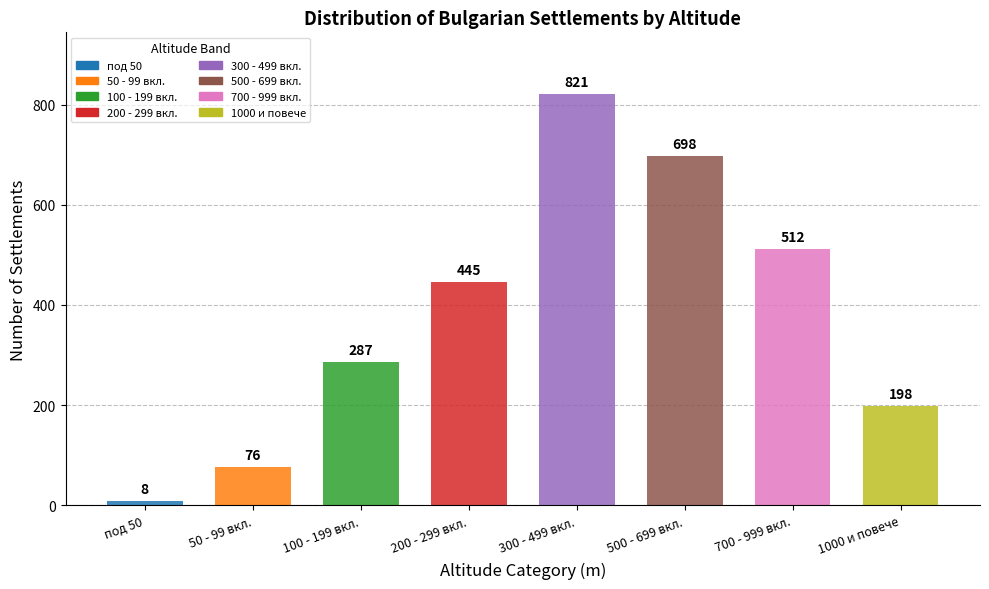

Reading left to right, extract all data points from this chart.

под 50=8	50 - 99 вкл.=76	100 - 199 вкл.=287	200 - 299 вкл.=445	300 - 499 вкл.=821	500 - 699 вкл.=698	700 - 999 вкл.=512	1000 и повече=198